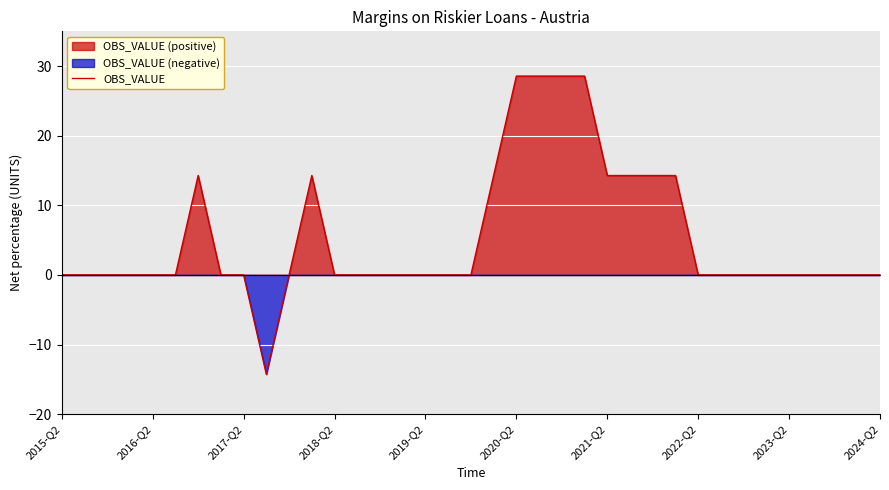

True or false: the data has more than 1 interior local peaks.

True